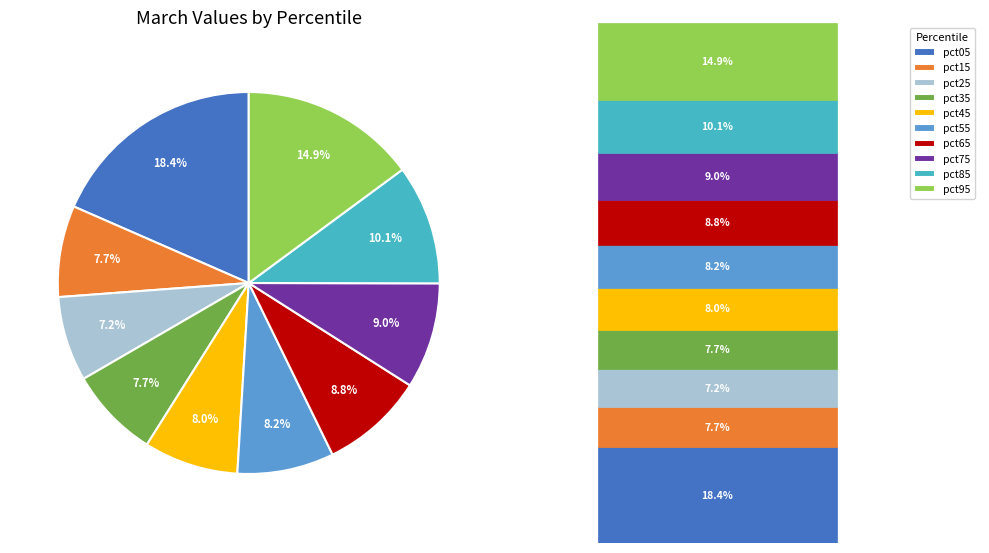

Is there any slice that represents more than half of the pie?

No